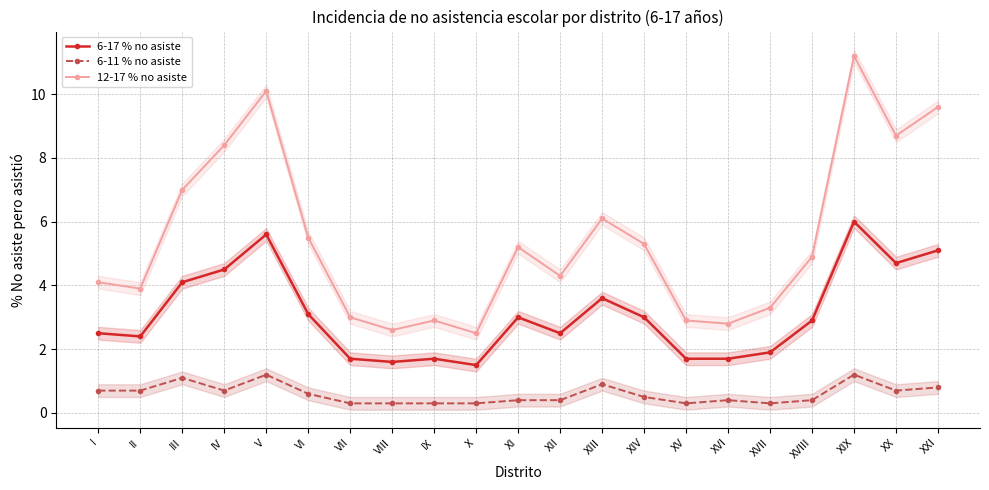

How many distinct data groups are displayed?

3